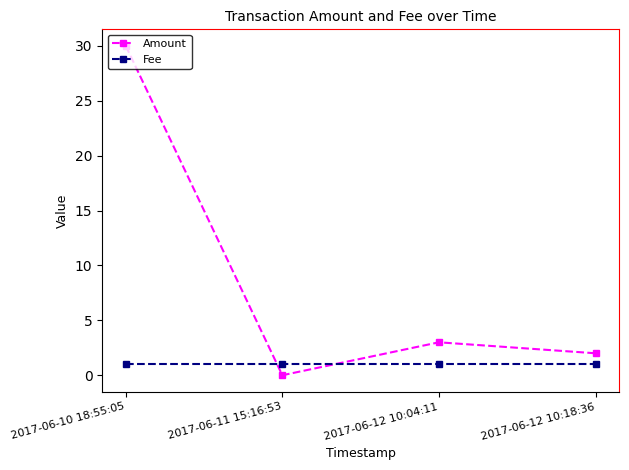

Reading left to right, list all the values displayed in this chart.

Amount: 2017-06-10 18:55:05=30	2017-06-11 15:16:53=0	2017-06-12 10:04:11=3	2017-06-12 10:18:36=2
Fee: 2017-06-10 18:55:05=1	2017-06-11 15:16:53=1	2017-06-12 10:04:11=1	2017-06-12 10:18:36=1